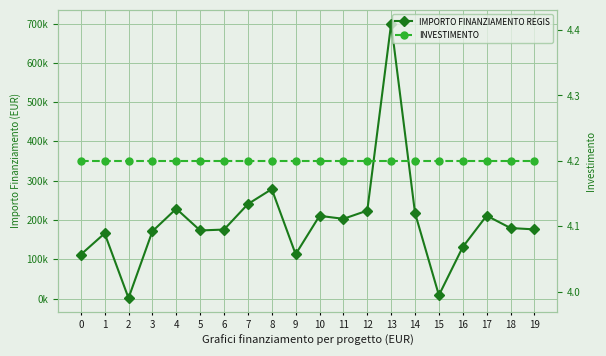

Rank the series at 5 from highest to lowest value.

IMPORTO FINANZIAMENTO REGIS, INVESTIMENTO